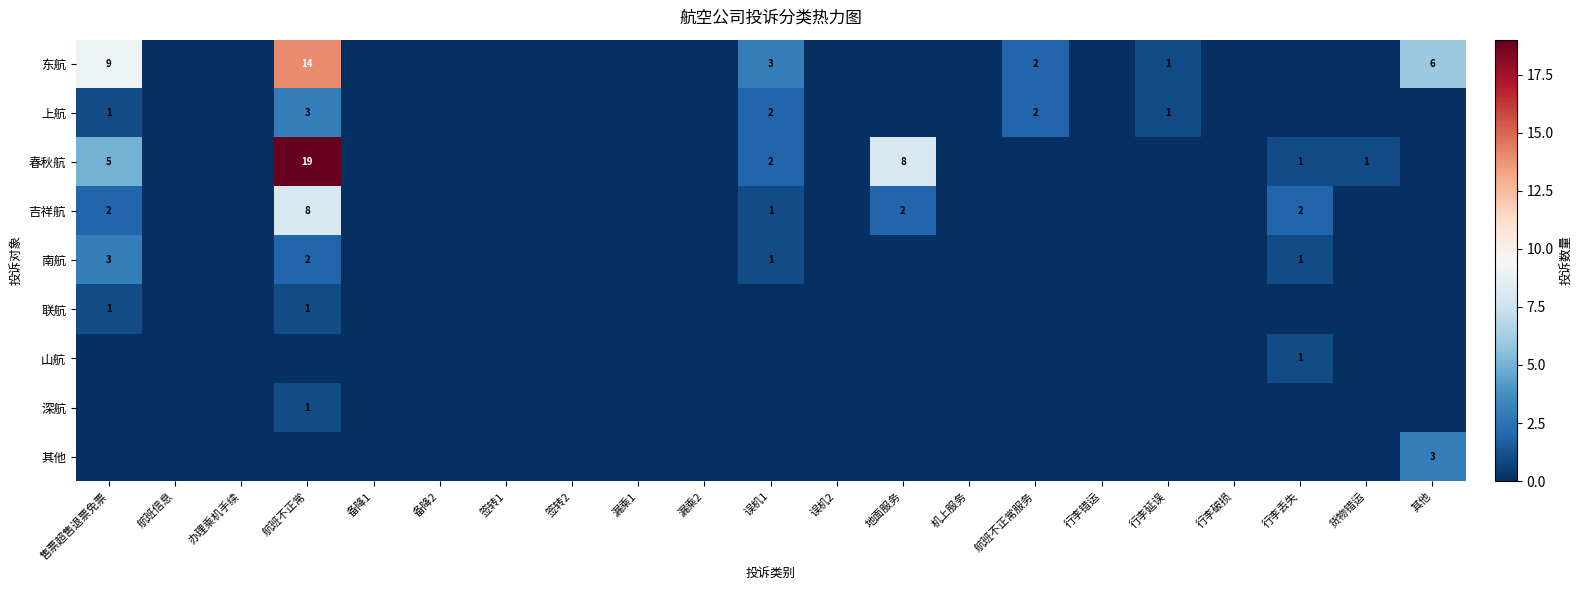

True or false: 春秋航 has a value of 2 at 售票超售退票免票.

False